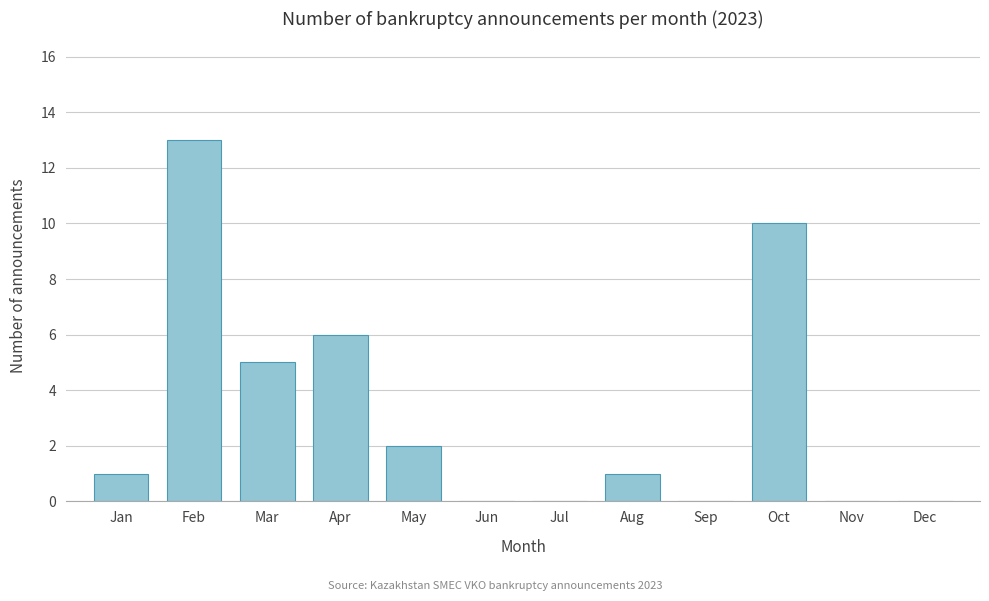

Reading left to right, list all the values displayed in this chart.

Jan=1	Feb=13	Mar=5	Apr=6	May=2	Jun=0	Jul=0	Aug=1	Sep=0	Oct=10	Nov=0	Dec=0